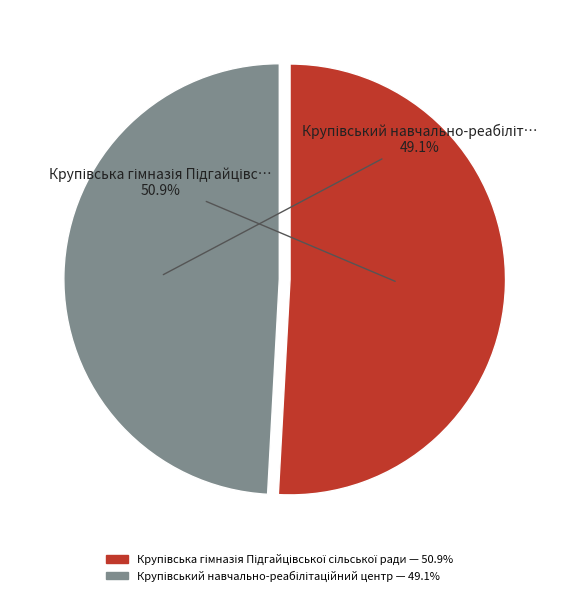

Does any single category account for the majority?

Yes